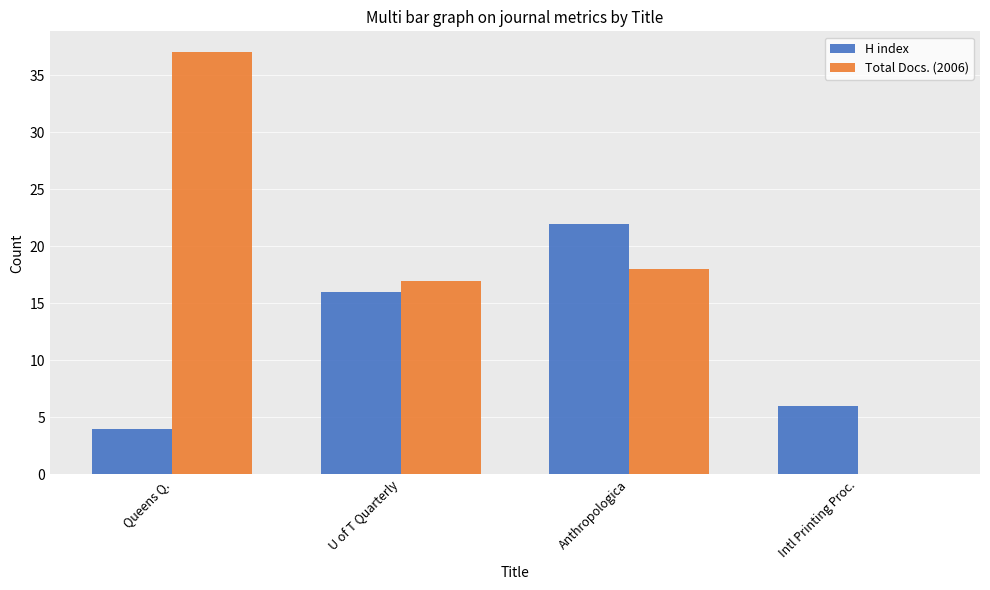

Is the value of Total Docs. (2006) at Anthropologica greater than the value of H index at U of T Quarterly?

Yes